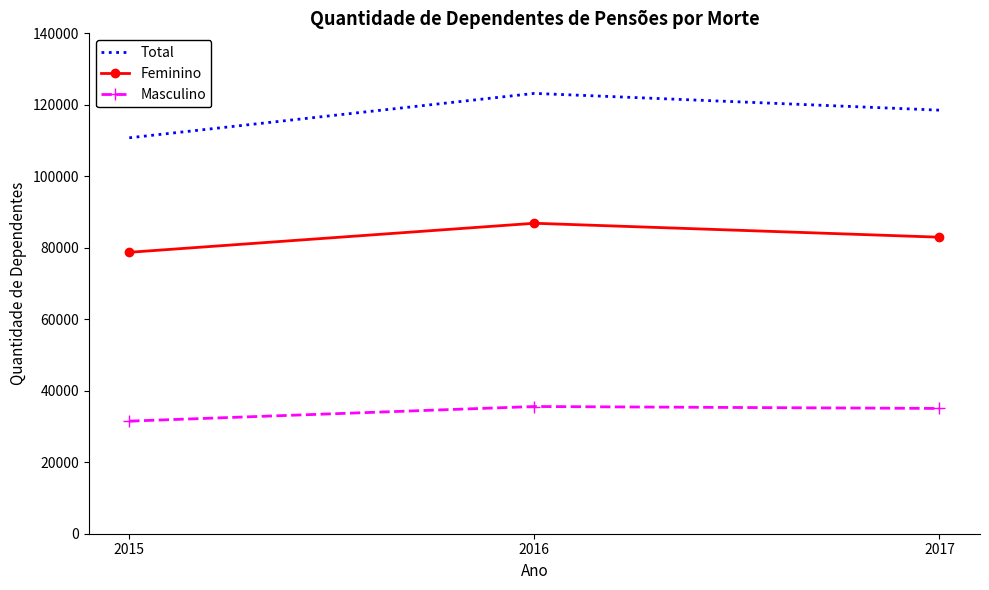

At which category is the sum across all series the highest?

2016